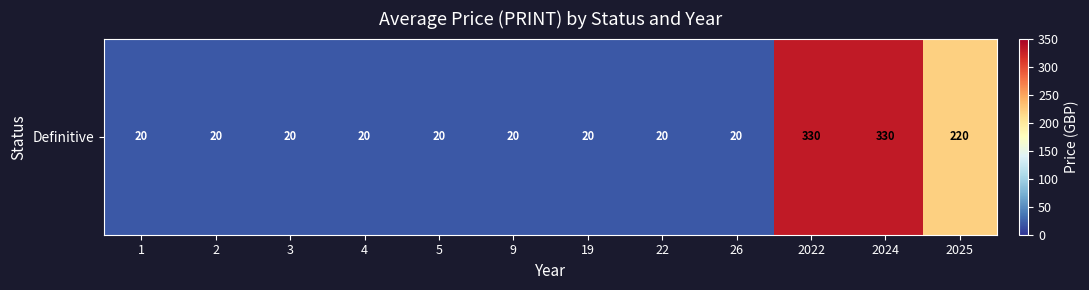

Which has a higher value, 9 or 4?

9